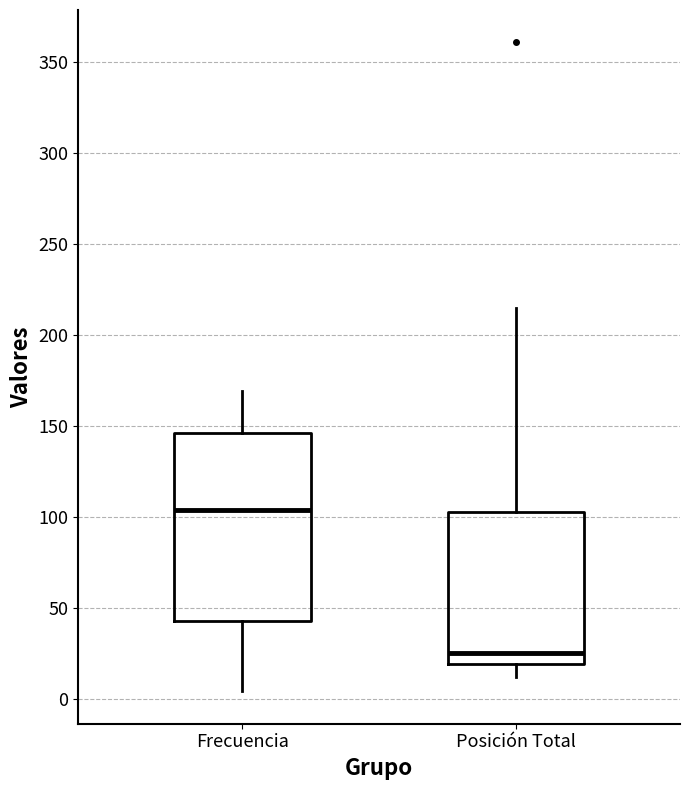

Where is the upper edge of the box for Posición Total on the y-axis? The values are not printed on the chart, so give them approximately, as read against the axis.

105